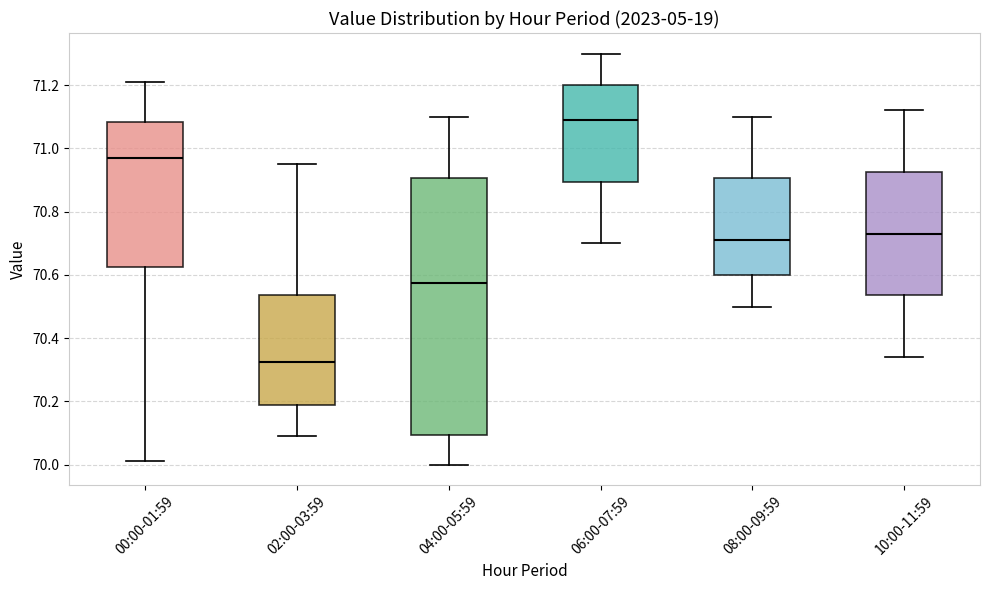

Reading left to right, read every box against the y-axis: the position of its median line, the range the box covers, and the ends of its whiskers. The values are not printed on the chart, so give them approximately, as read against the axis.

00:00-01:59: median 70.98, box 70.62 to 71.08, whiskers 70.02 to 71.22
02:00-03:59: median 70.32, box 70.18 to 70.54, whiskers 70.10 to 70.96
04:00-05:59: median 70.58, box 70.10 to 70.90, whiskers 70.00 to 71.10
06:00-07:59: median 71.10, box 70.90 to 71.20, whiskers 70.70 to 71.30
08:00-09:59: median 70.72, box 70.60 to 70.90, whiskers 70.50 to 71.10
10:00-11:59: median 70.74, box 70.54 to 70.92, whiskers 70.34 to 71.12